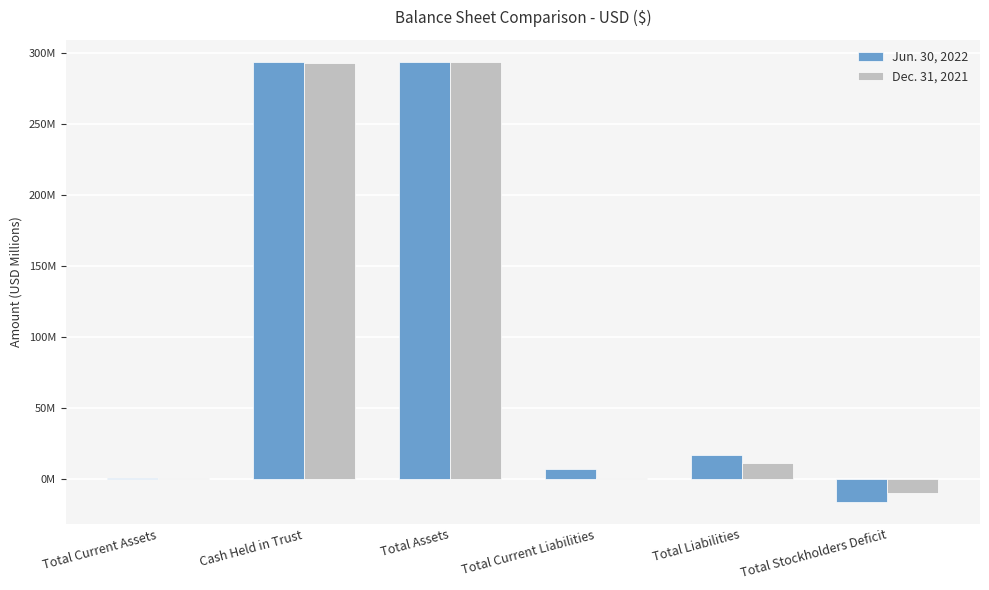

Does the chart contain stacked bars?

No